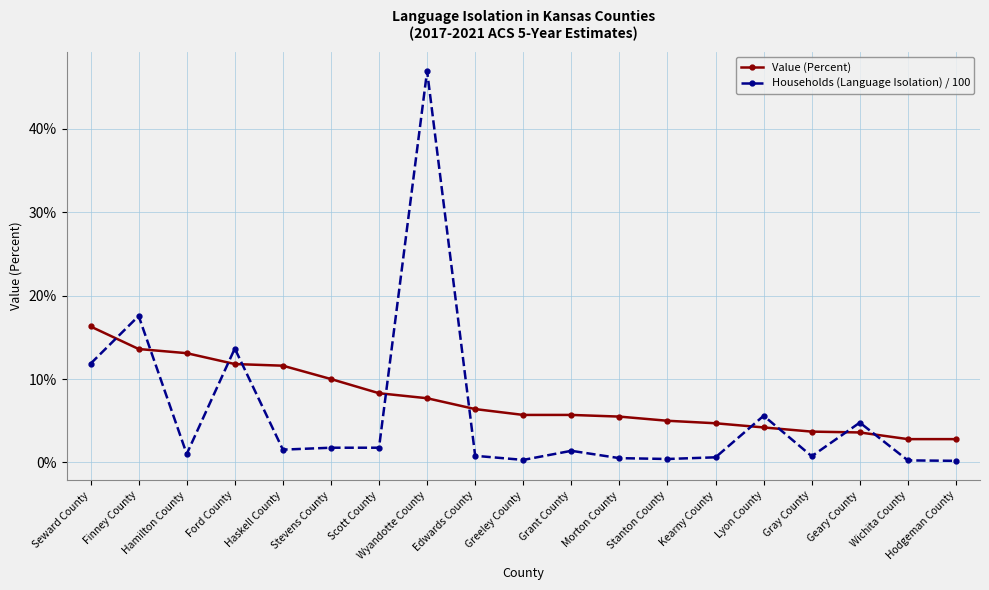

Which series changed the most between Stanton County and Hodgeman County?

Value (Percent)